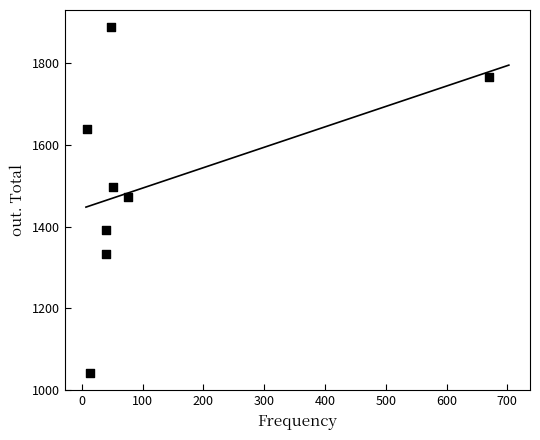

What is the range of Y values (max minus min)?

846